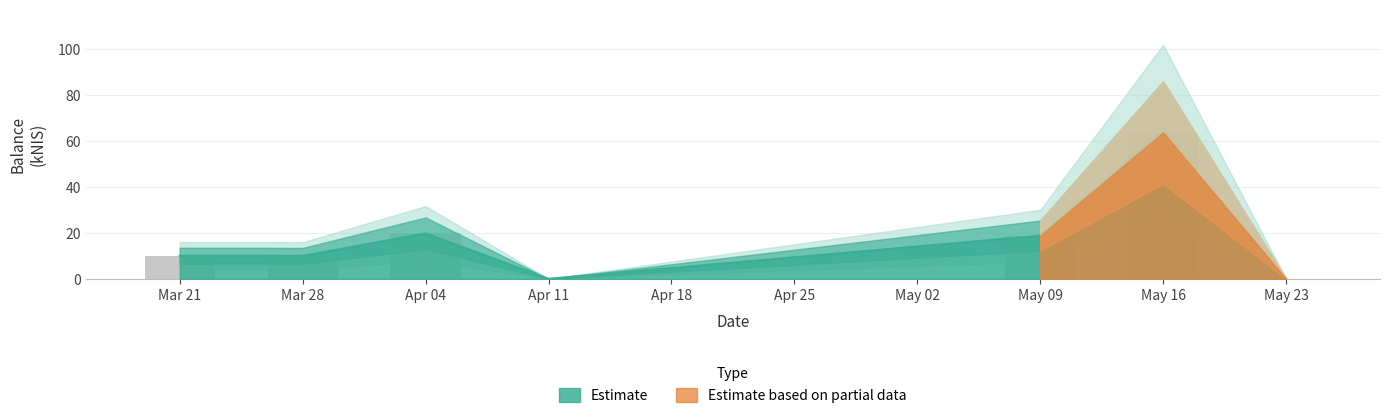

The chart shows a value of 3.6 at Mar 28. True or false?

False